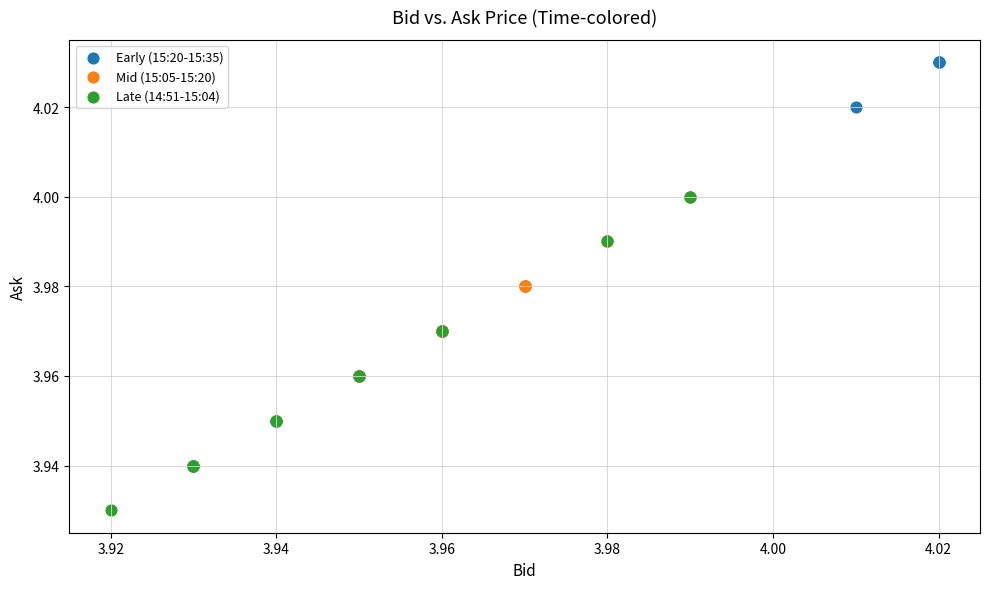

Which series reaches the minimum Y coordinate?

Late (14:51-15:04)